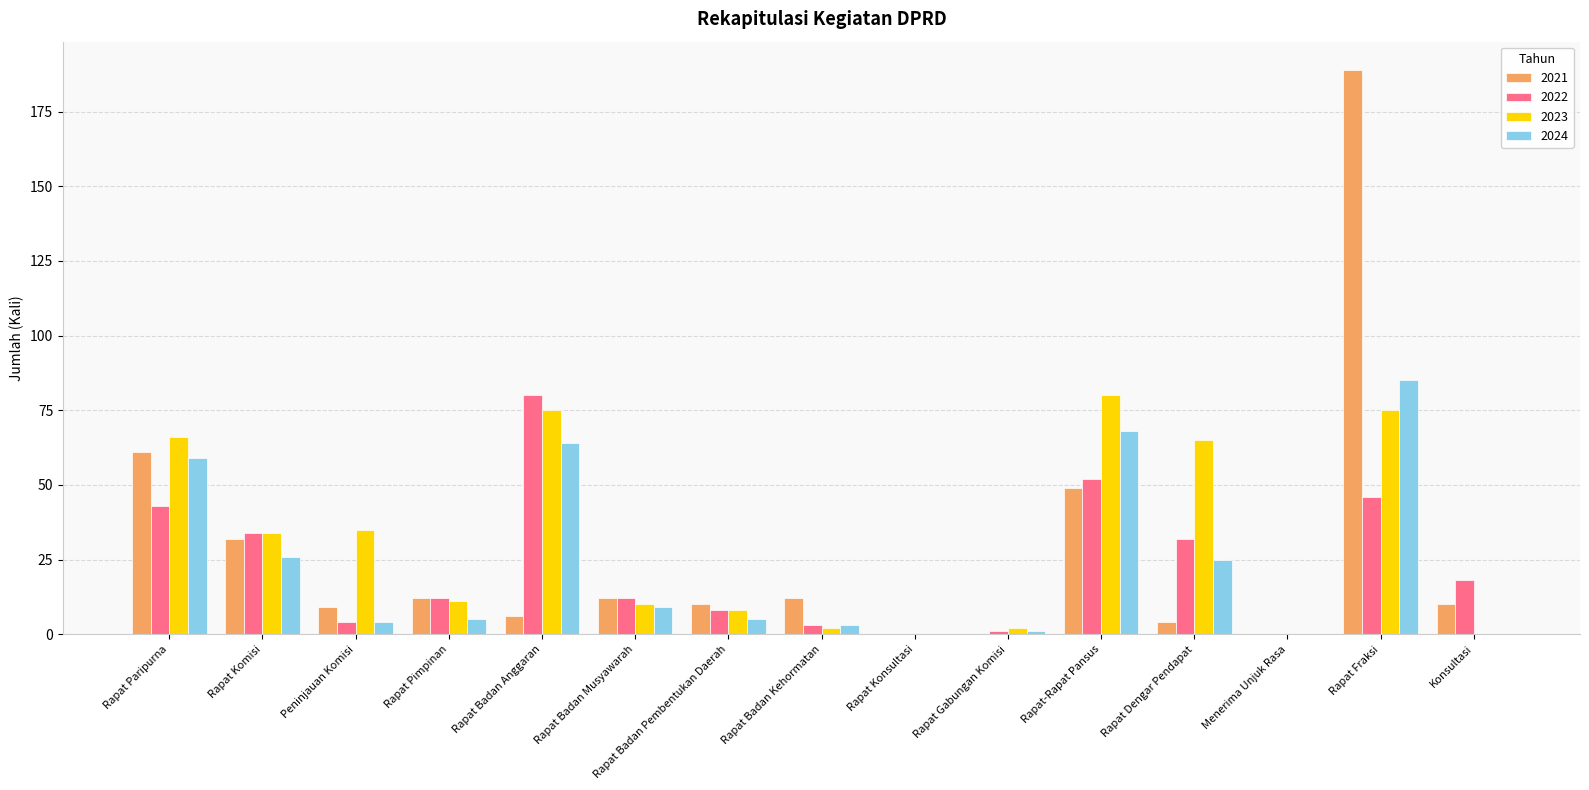

What is the maximum value shown in the chart?

189